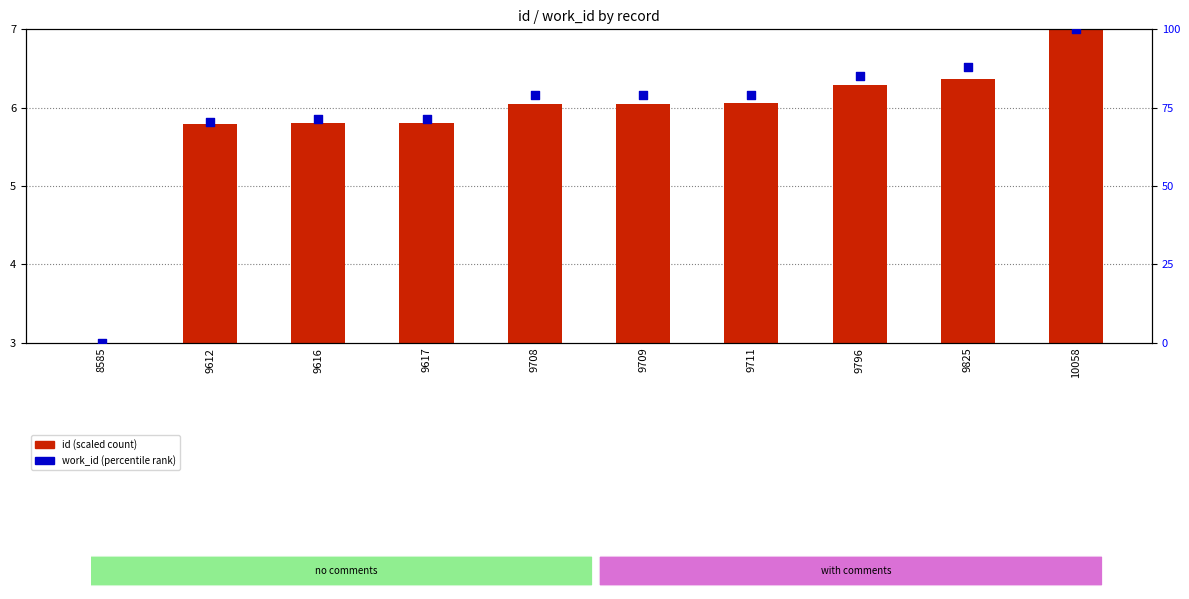

Which series has the largest Y range (max minus min)?

work_id (percentile)